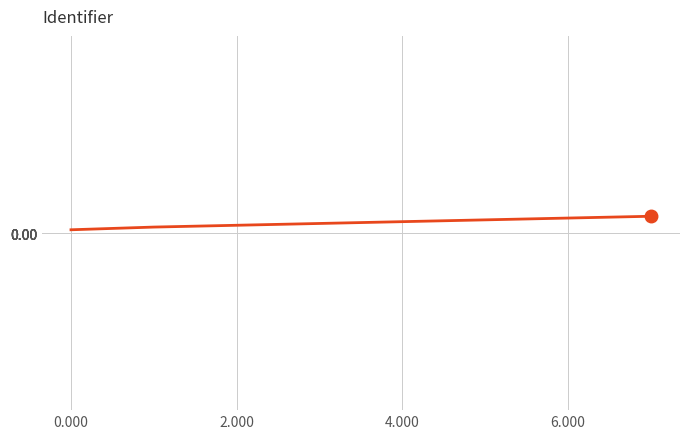

Does the chart have visible grid lines?

Yes